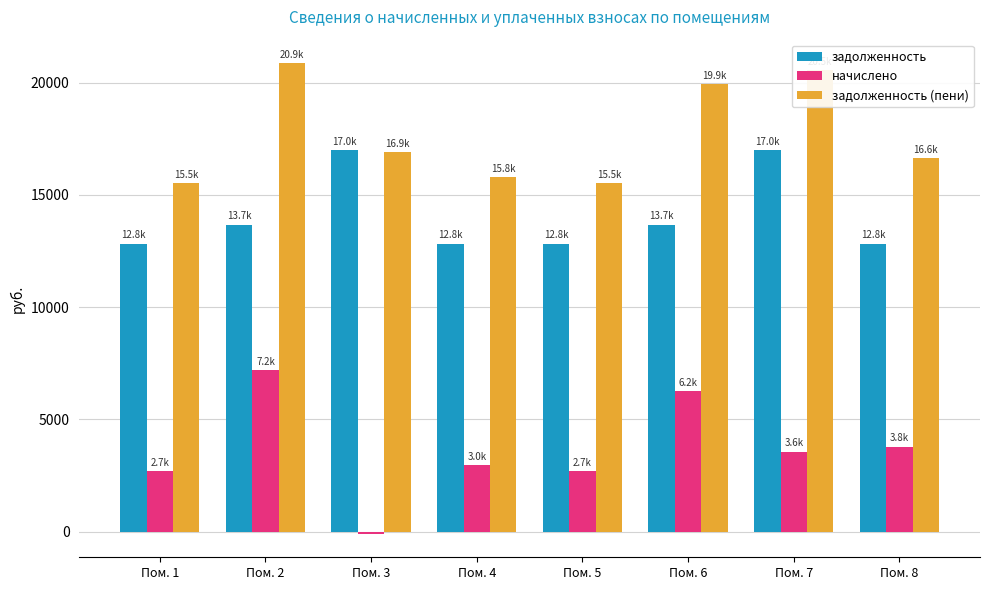

Rank the series by their average value, from highest to lowest.

задолженность (пени), задолженность, начислено